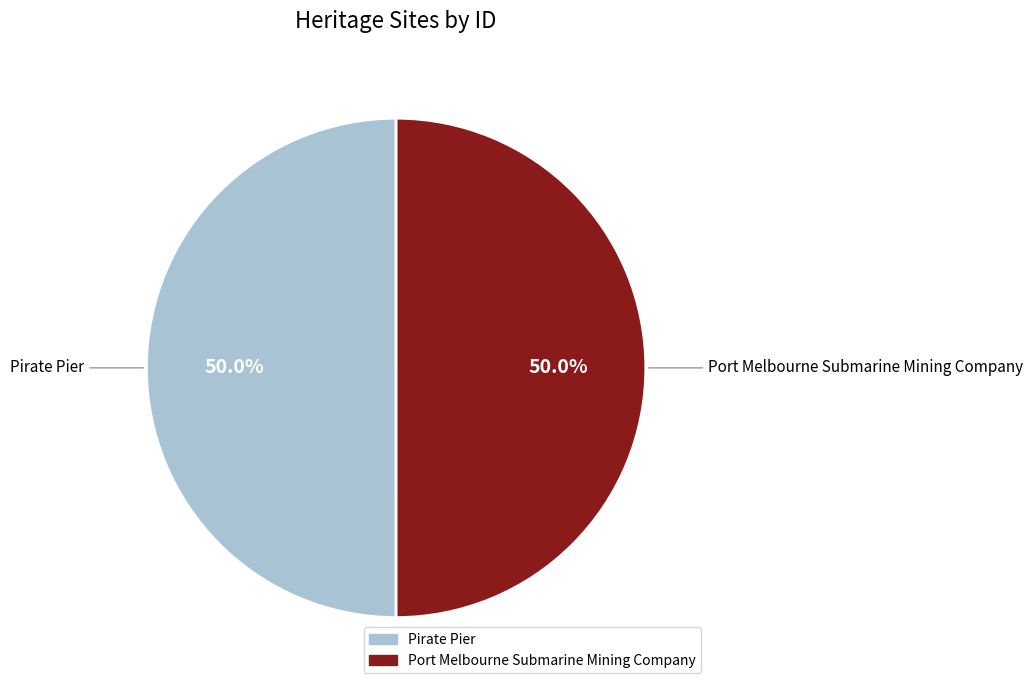

What is the ratio of the value at Port Melbourne Submarine Mining Company to the value at Pirate Pier?

1.0